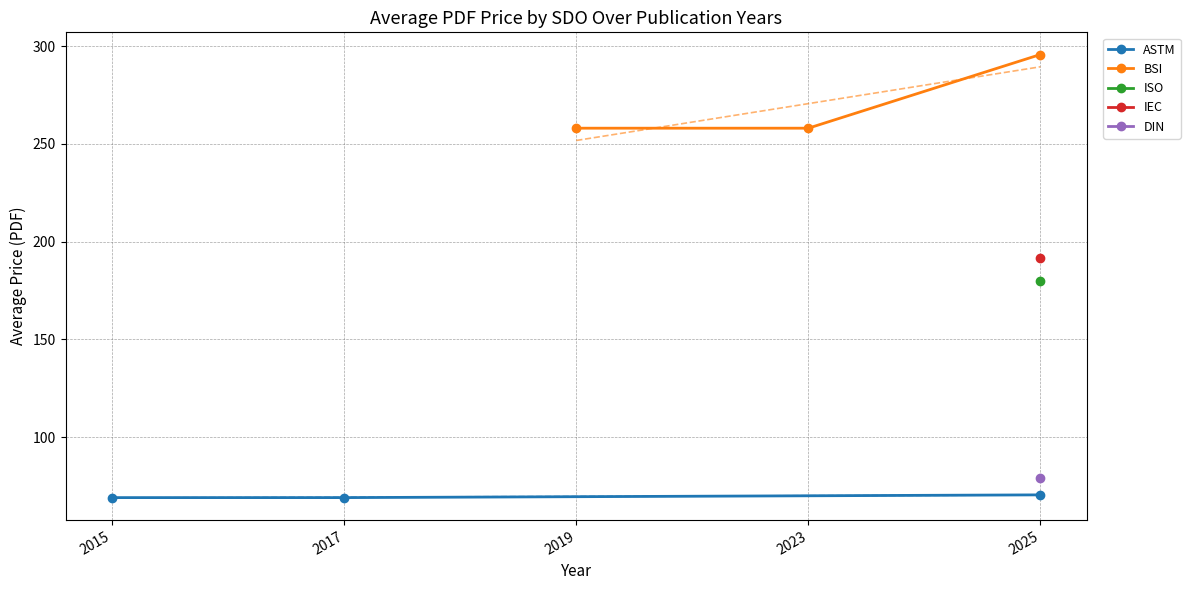

What is the average value of the BSI series?

270.6